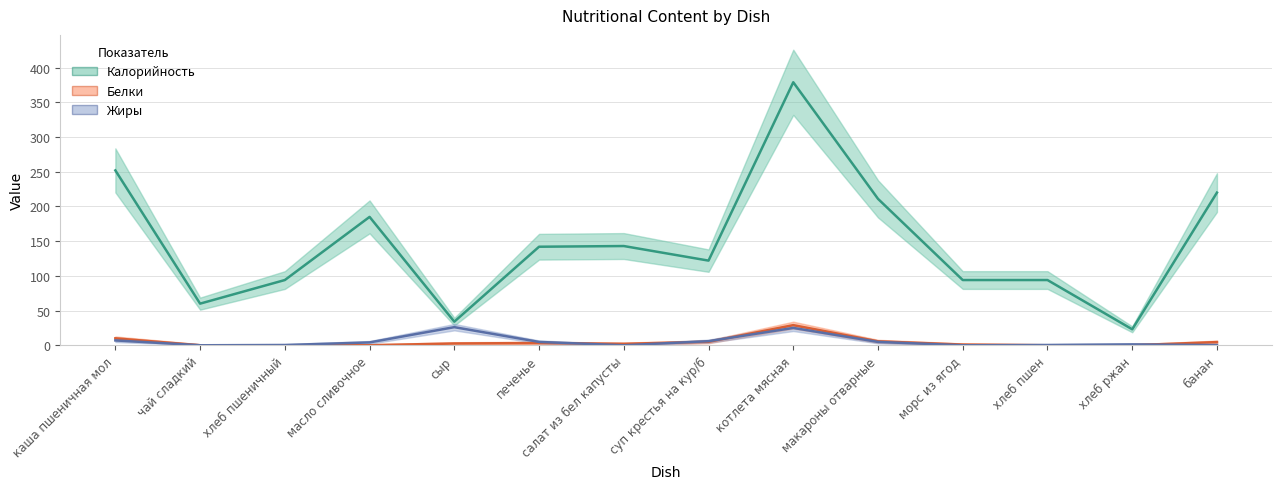

Where does the Белки series first go above 2?

каша пшеничная мол